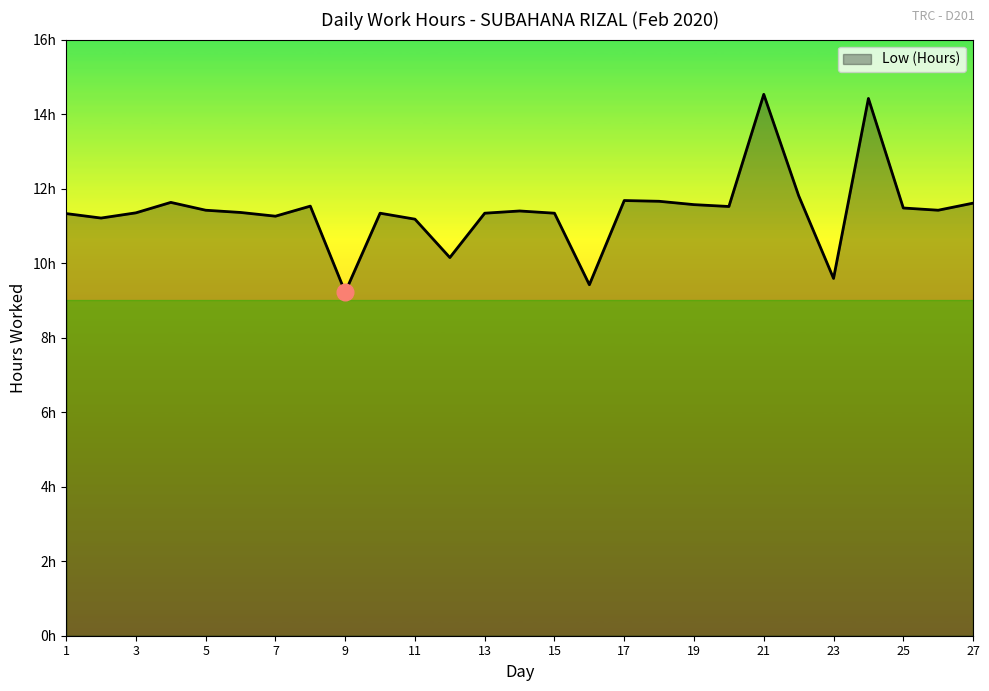

Rank the categories by value from highest to lowest.

21, 24, 22, 17, 18, 4, 27, 19, 8, 20, 25, 5, 26, 14, 6, 3, 10, 13, 15, 1, 7, 2, 11, 12, 23, 16, 9